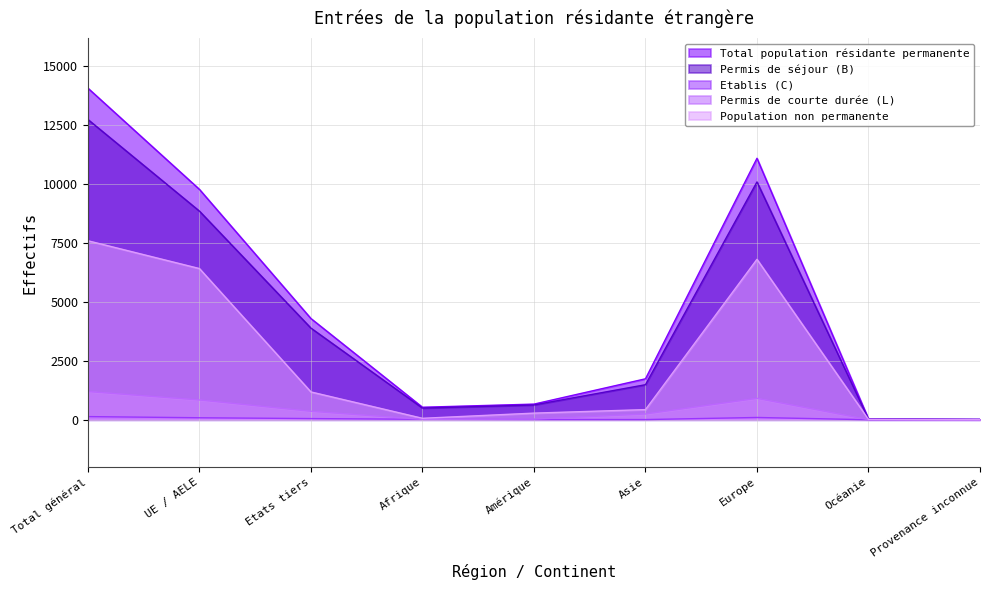

How many categories are shown in the chart?

9